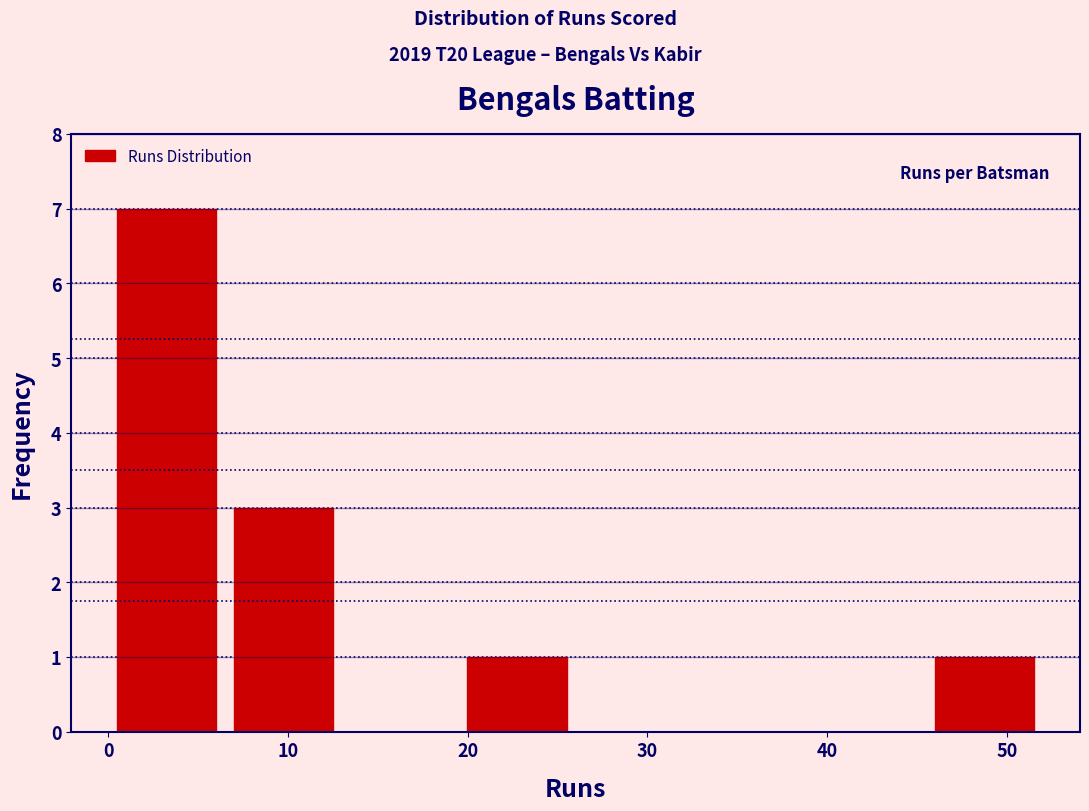

Reading left to right, transcribe this chart: for each bar, give the range it covers on the x-axis and its height. Neither the bar edges nor the heights are printed on the chart, so give them approximately, as read against the axes.

0.0 to 6.5: 7
6.5 to 13.0: 3
13.0 to 19.5: 0
19.5 to 26.0: 1
26.0 to 32.5: 0
32.5 to 39.0: 0
39.0 to 45.5: 0
45.5 to 52.0: 1